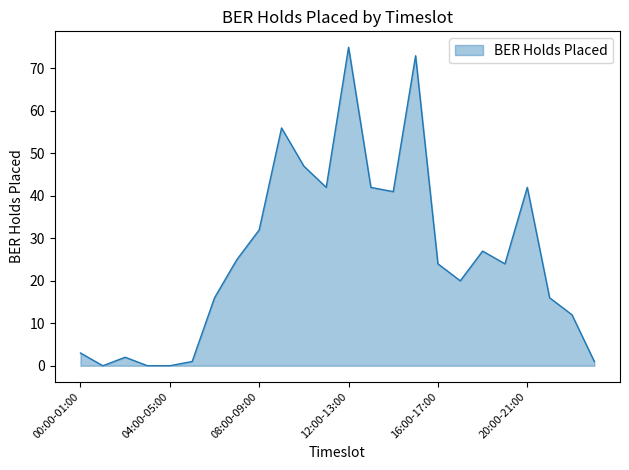

What is the difference between the maximum and minimum values?

75